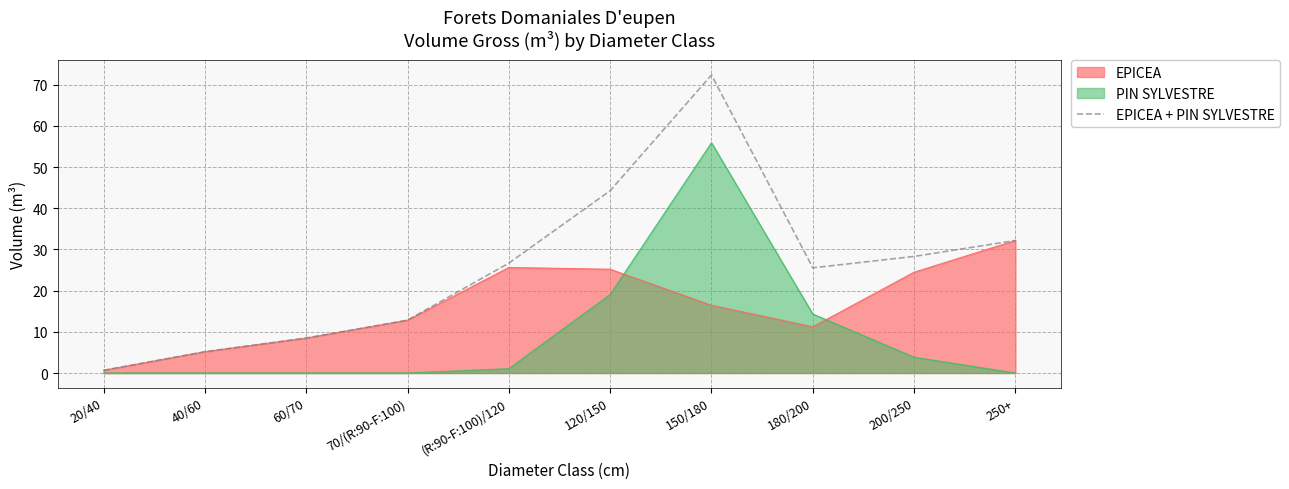

What is the smallest value displayed?

0.0